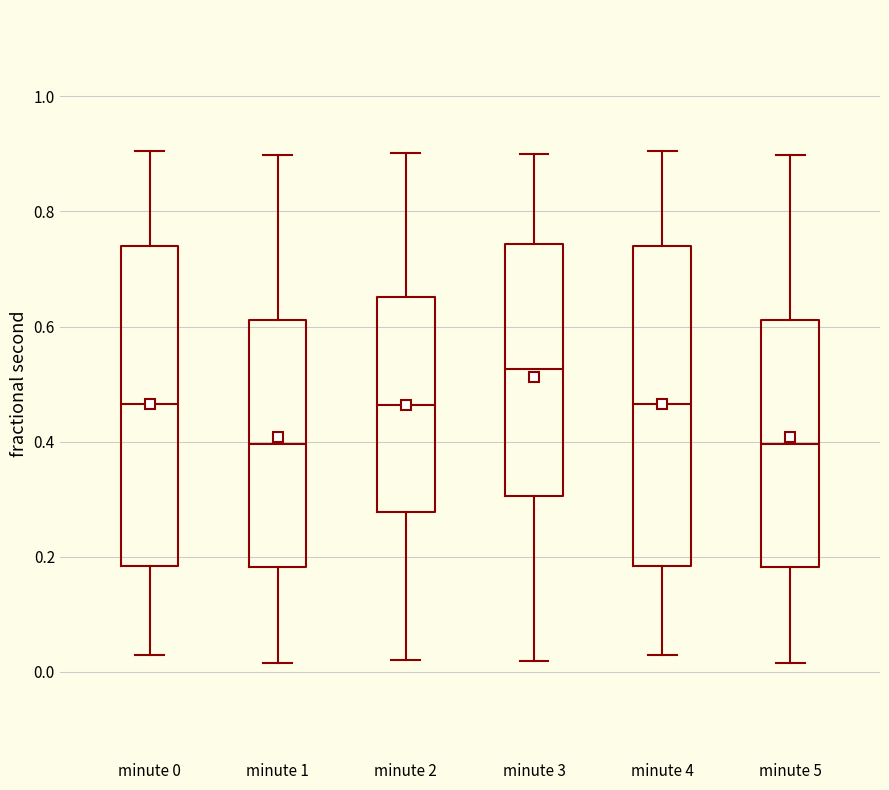

Reading left to right, read every box against the y-axis: the position of its median line, the range the box covers, and the ends of its whiskers. The values are not printed on the chart, so give them approximately, as read against the axis.

minute 0: median 0.46, box 0.18 to 0.74, whiskers 0.04 to 0.90
minute 1: median 0.40, box 0.18 to 0.62, whiskers 0.02 to 0.90
minute 2: median 0.46, box 0.28 to 0.66, whiskers 0.02 to 0.90
minute 3: median 0.52, box 0.30 to 0.74, whiskers 0.02 to 0.90
minute 4: median 0.46, box 0.18 to 0.74, whiskers 0.04 to 0.90
minute 5: median 0.40, box 0.18 to 0.62, whiskers 0.02 to 0.90